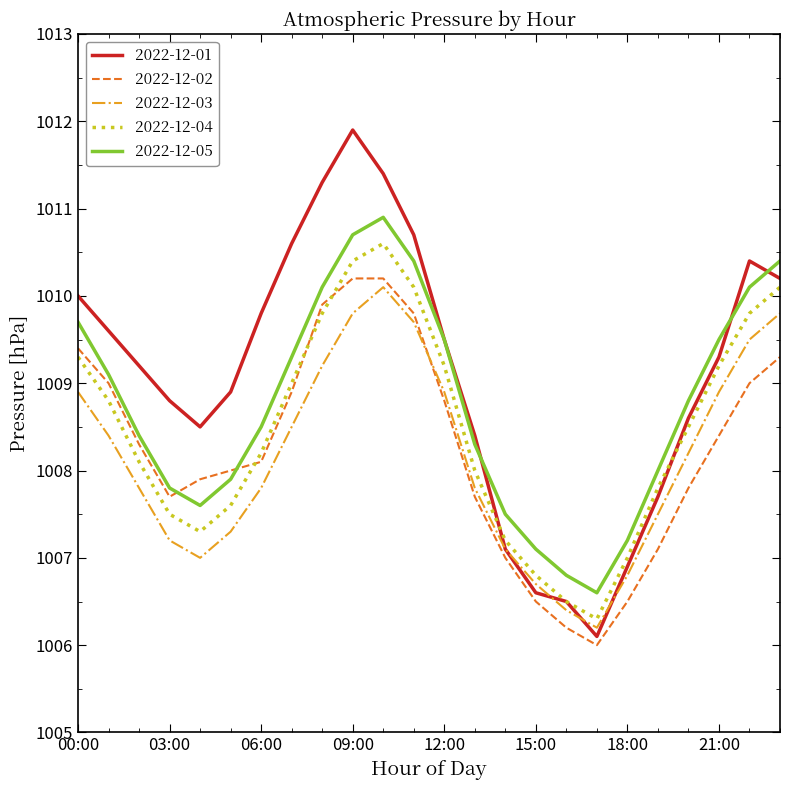

Which series has the largest total across all categories?

2022-12-01